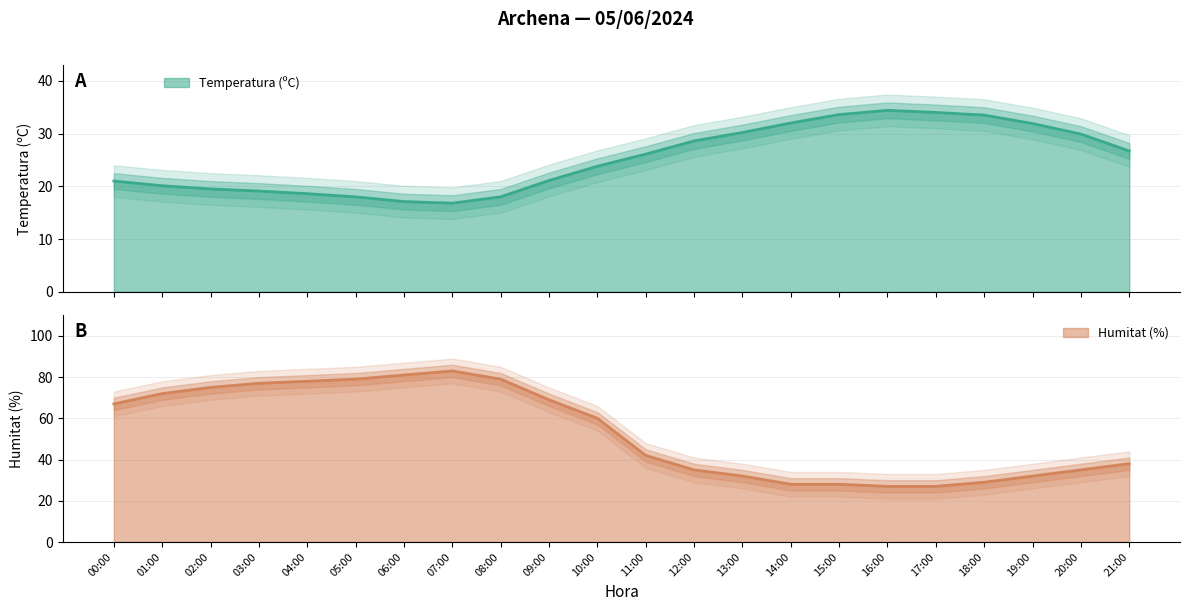

Is the value of Humitat (%) at 13:00 greater than the value of Temperatura (ºC) at 07:00?

Yes